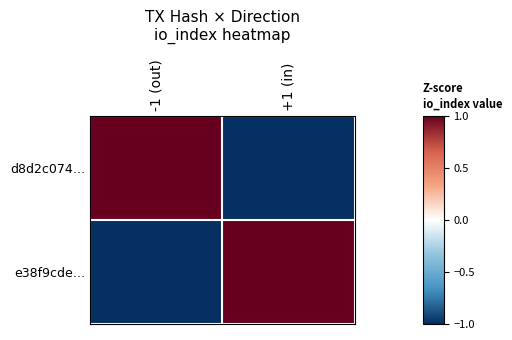

What is the difference between the highest and lowest values at +1 (in)?

2